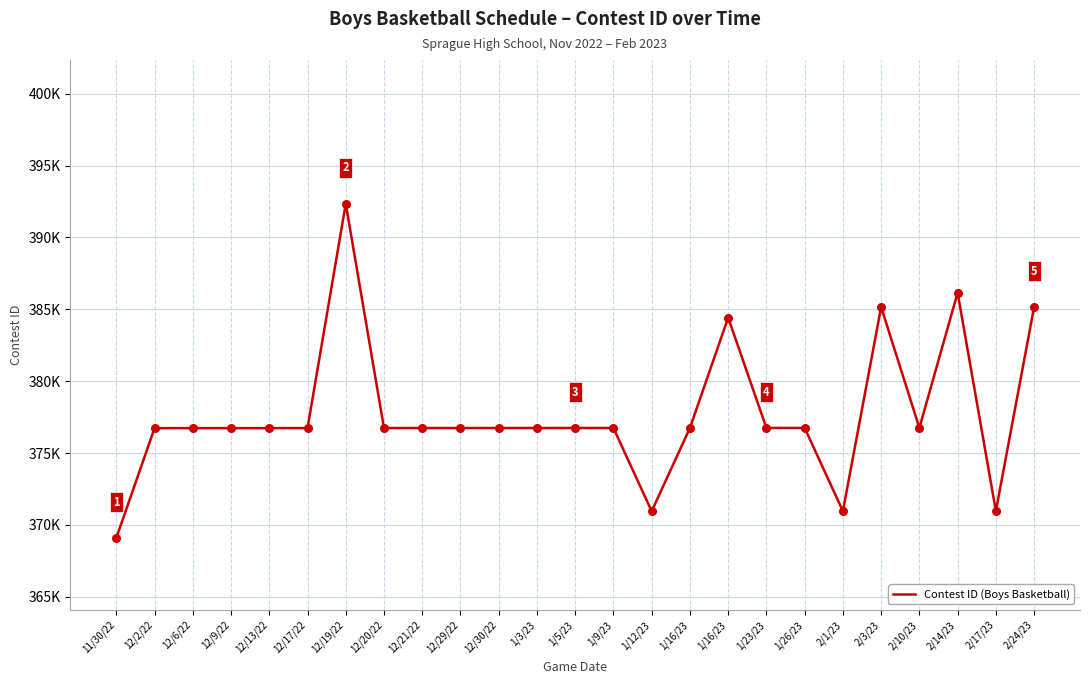

Approximately how many times larger is the value at 12/19/22 compared to 1/3/23?

1.0